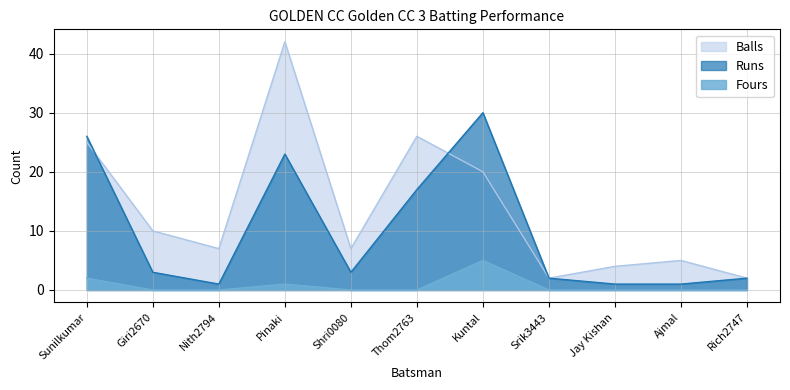

How many data points in Balls are less than 7?

4